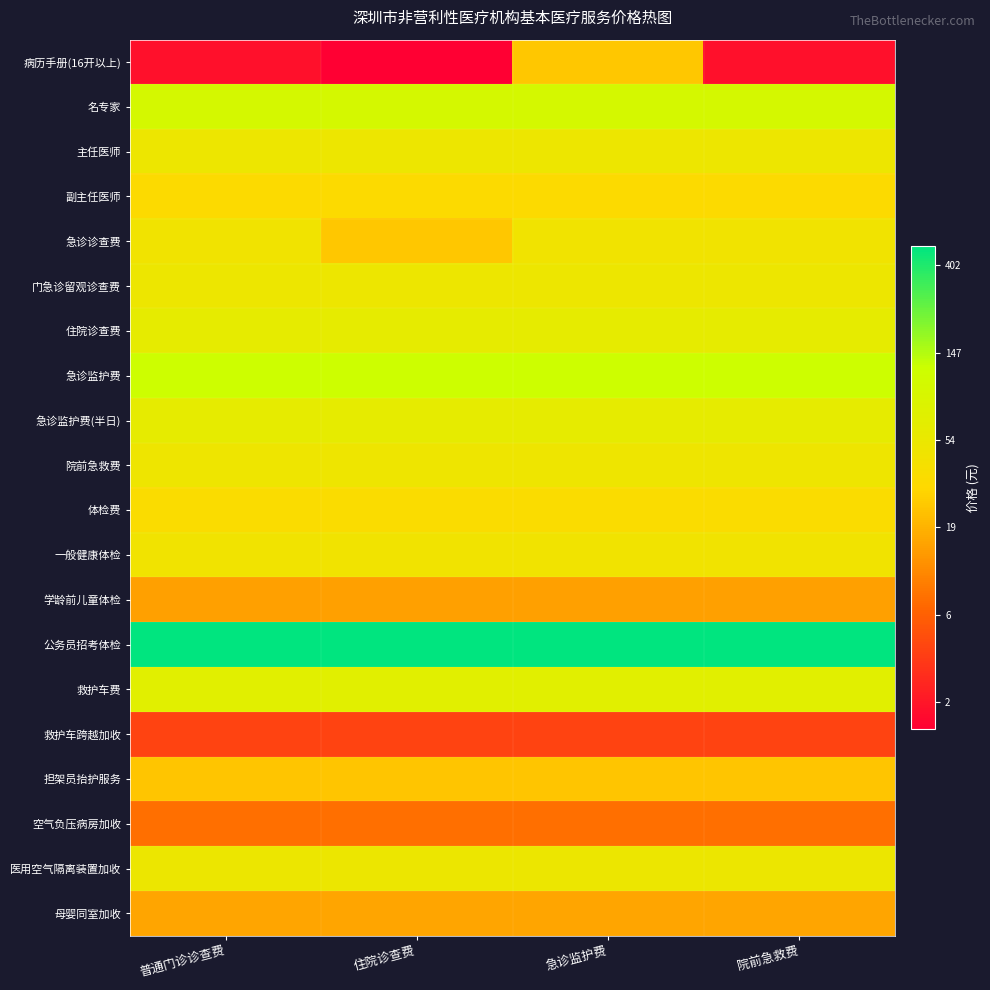

Which series has the largest range (max minus min)?

病历手册(16开以上)